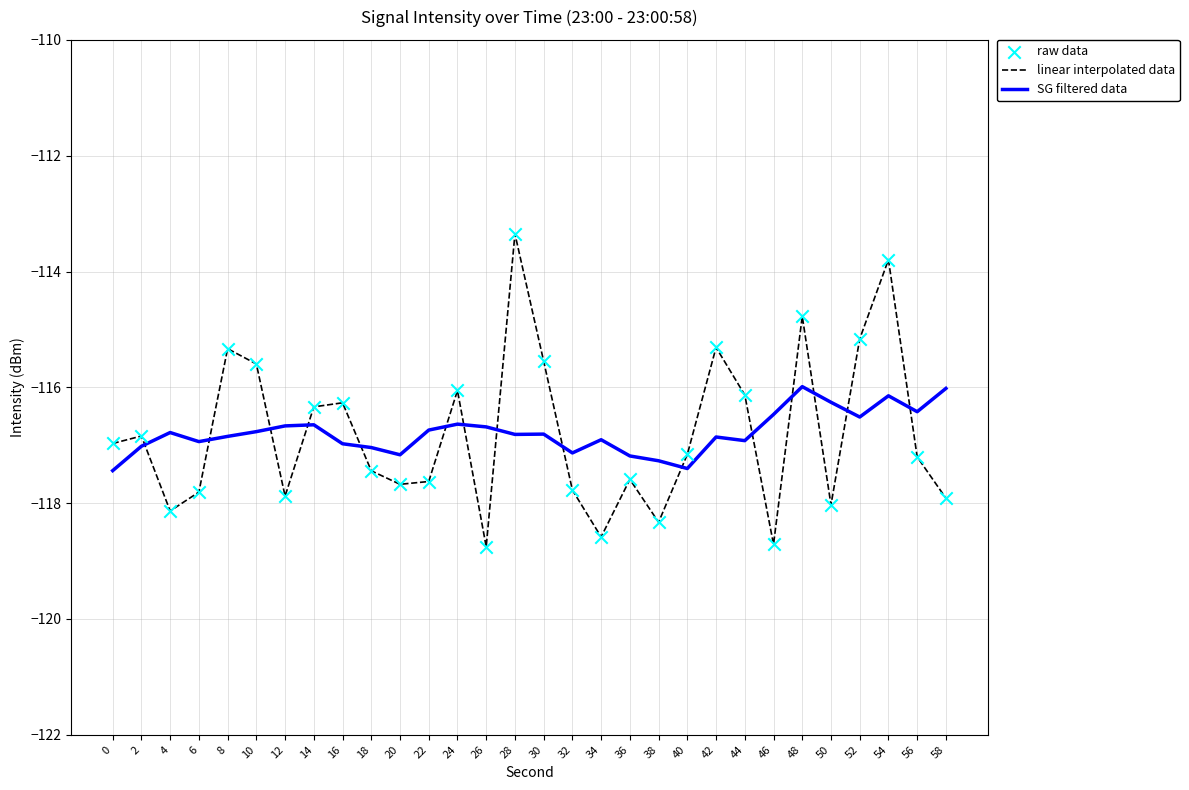

Is the value of SG filtered data at 24 greater than the value of linear interpolated data at 28?

No